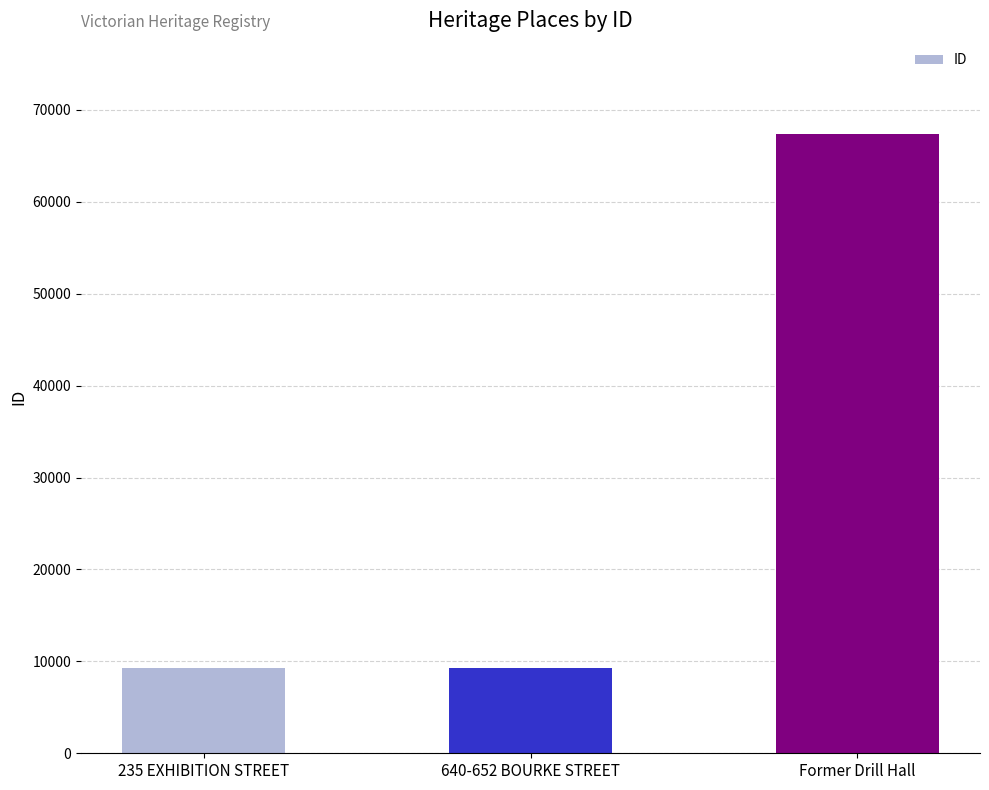

Is it true that the value at 640-652 BOURKE STREET is 14480?

False